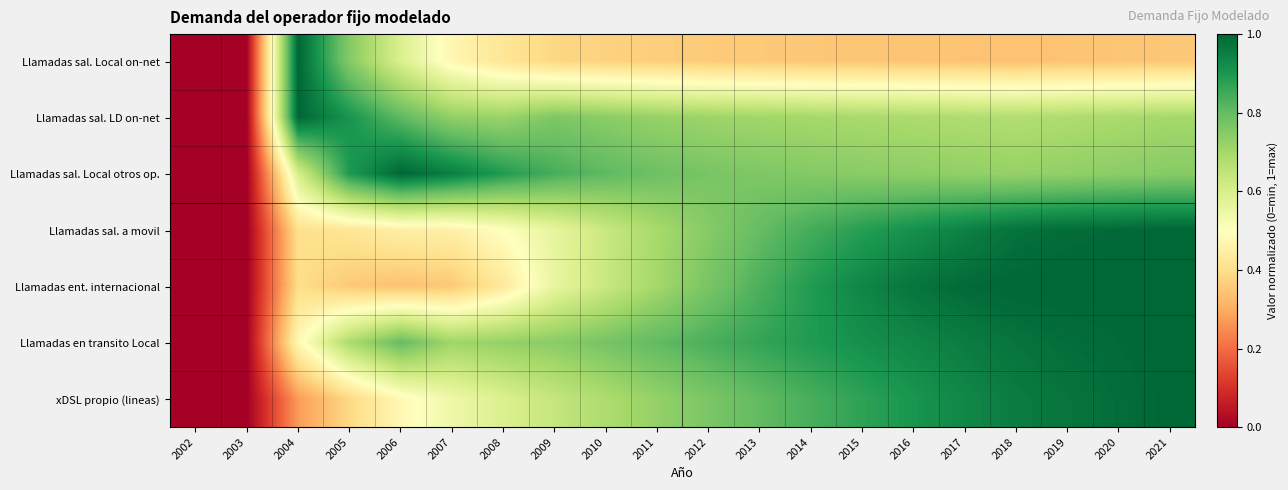

Rank the series at 2018 from lowest to highest value.

Llamadas sal. Local on-net, Llamadas sal. LD on-net, Llamadas sal. Local otros op., xDSL propio (lineas), Llamadas en transito Local, Llamadas sal. a movil, Llamadas ent. internacional